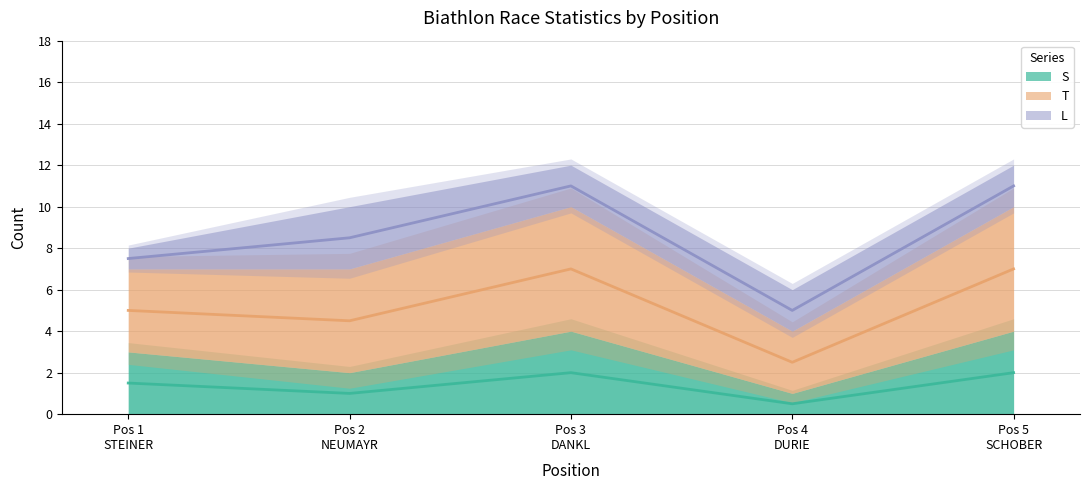

True or false: T and S cross at least once.

False